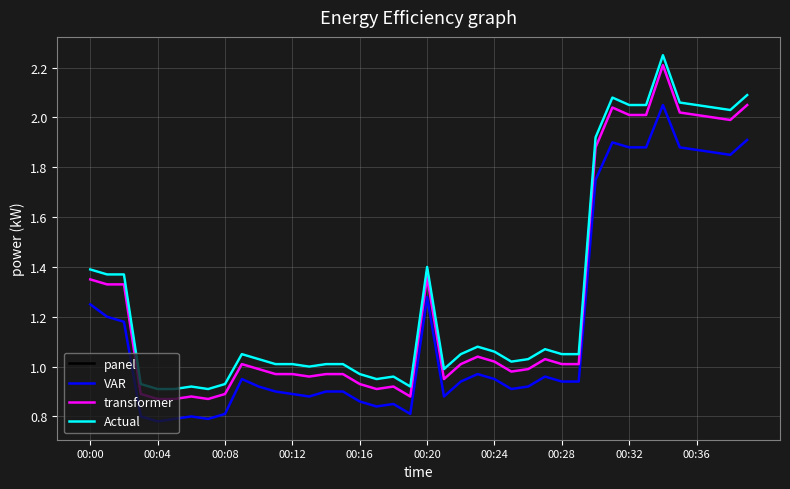

What is the difference between the second highest and second lowest values in the transformer series?

1.2